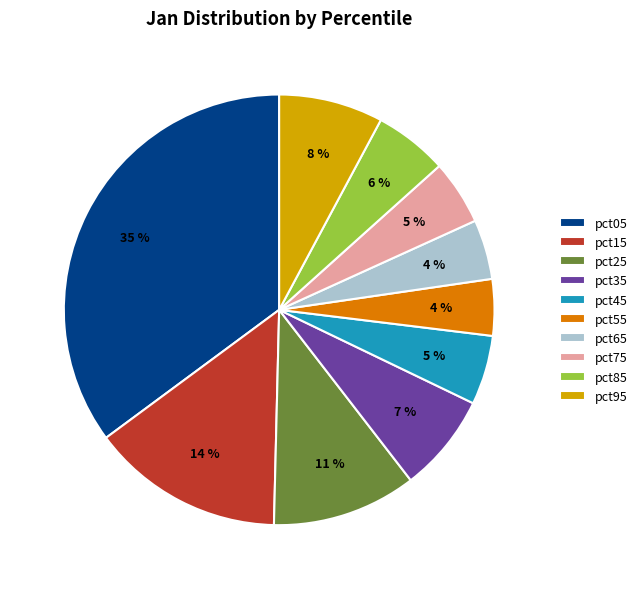

Between pct45 and pct95, which is larger?

pct95